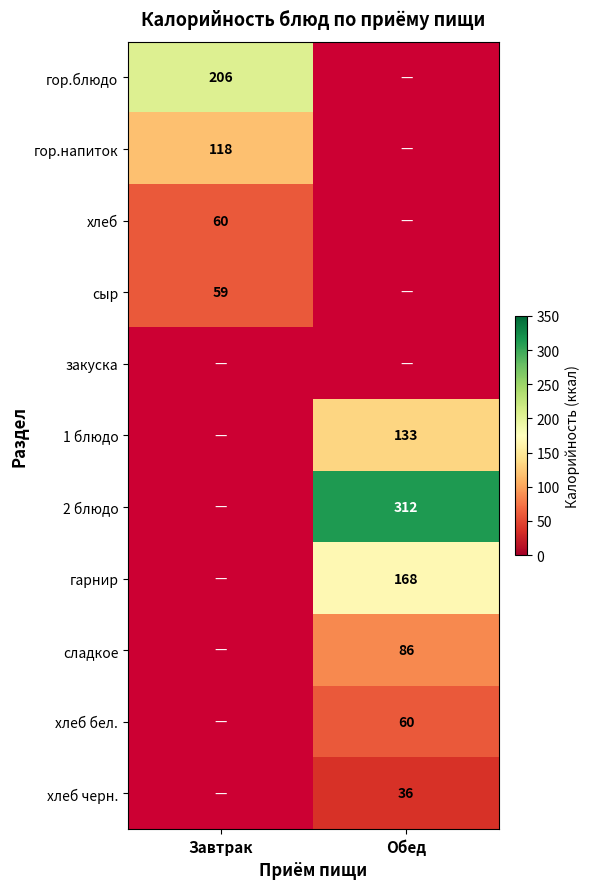

True or false: сладкое has a value of 51 at Обед.

False